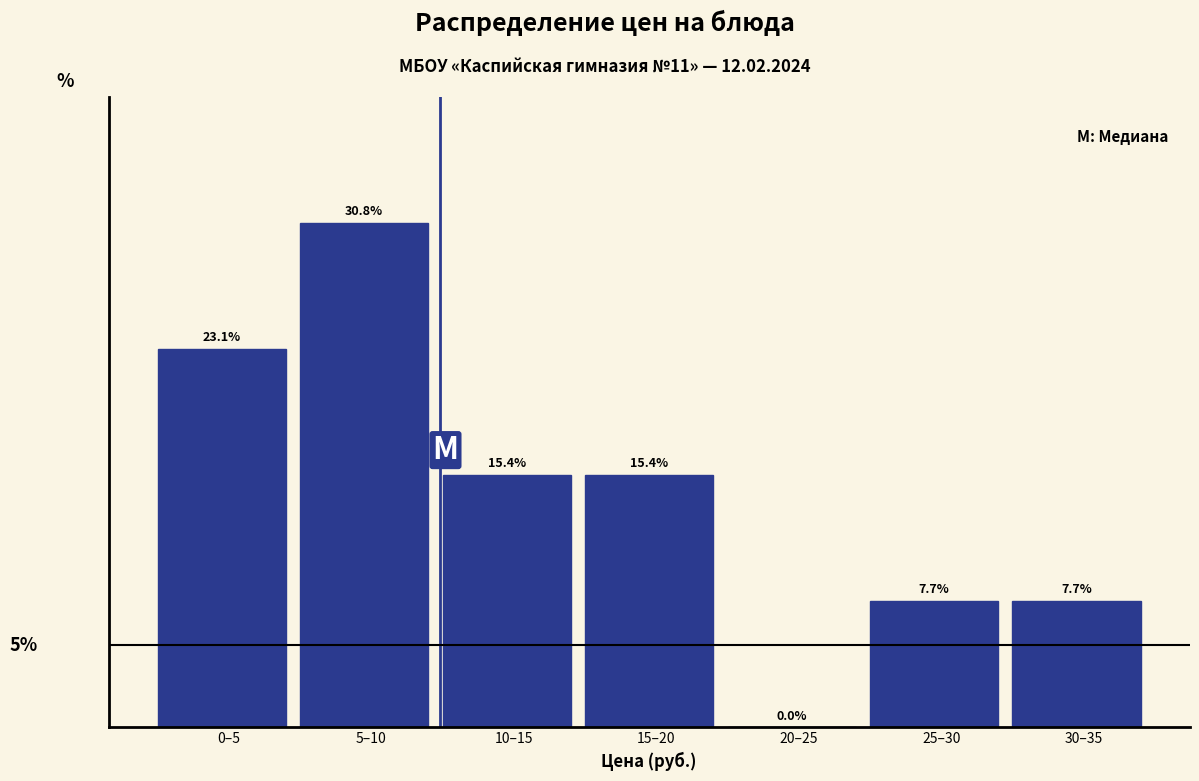

Which has a higher value, 15–20 or 0–5?

0–5